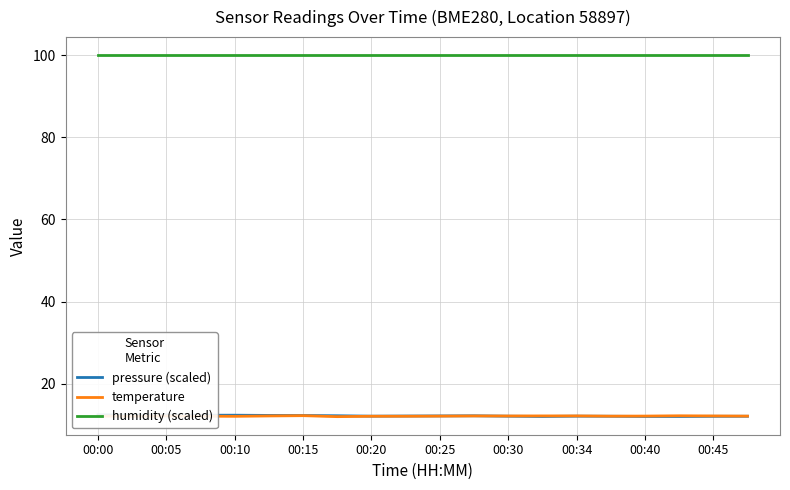

What position from the right is 15?

5